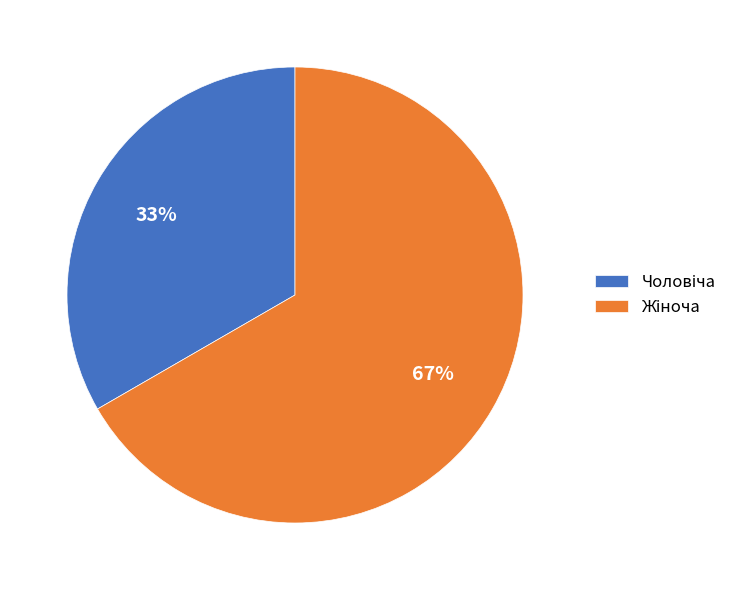

Is there any slice that represents more than half of the pie?

Yes